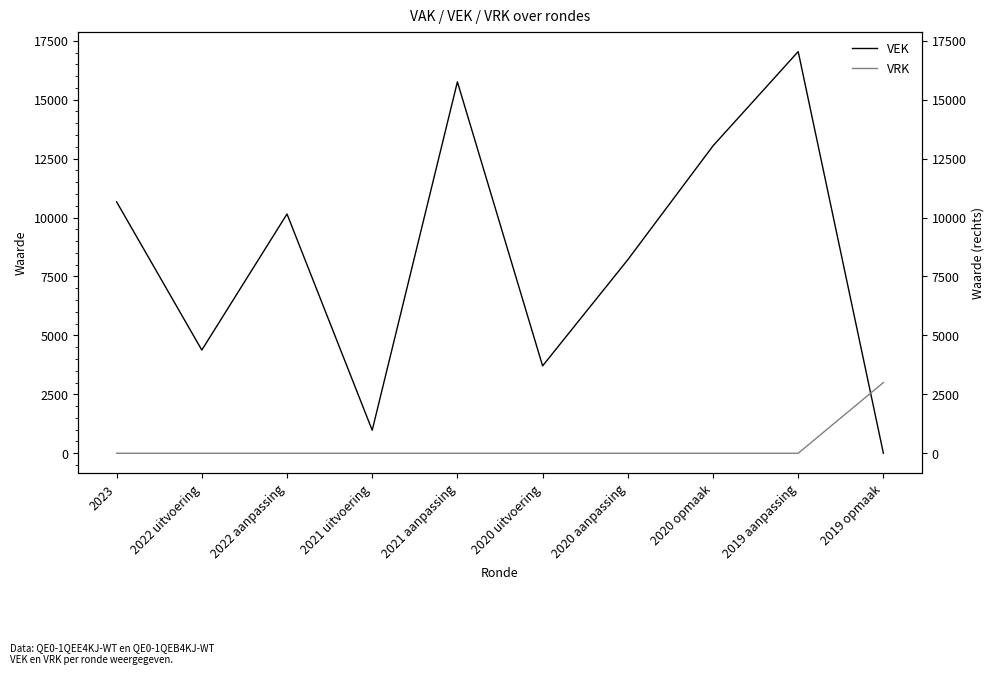

What is the sum of the VRK values at 2019 opmaak and 2020 uitvoering?

3000